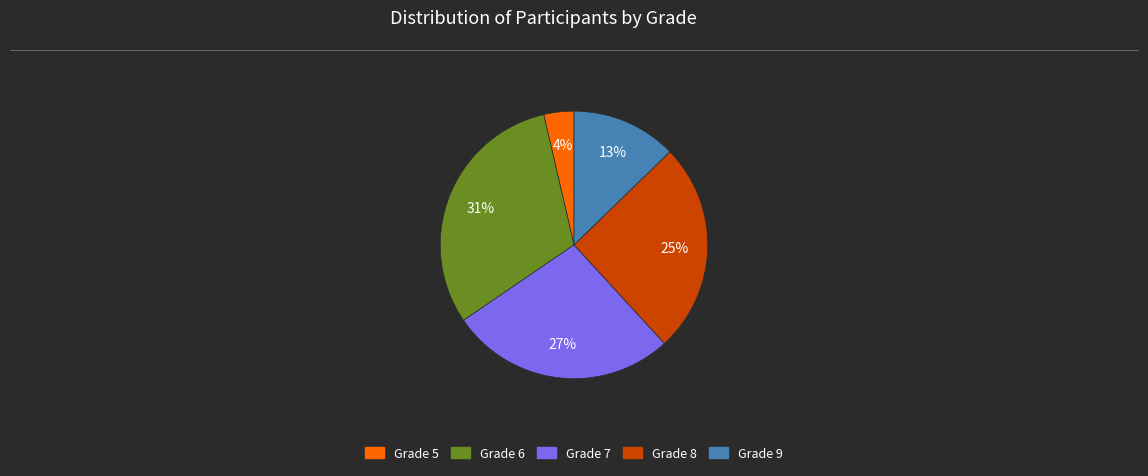

Do Grade 9 and Grade 7 together represent more than half of the pie?

No